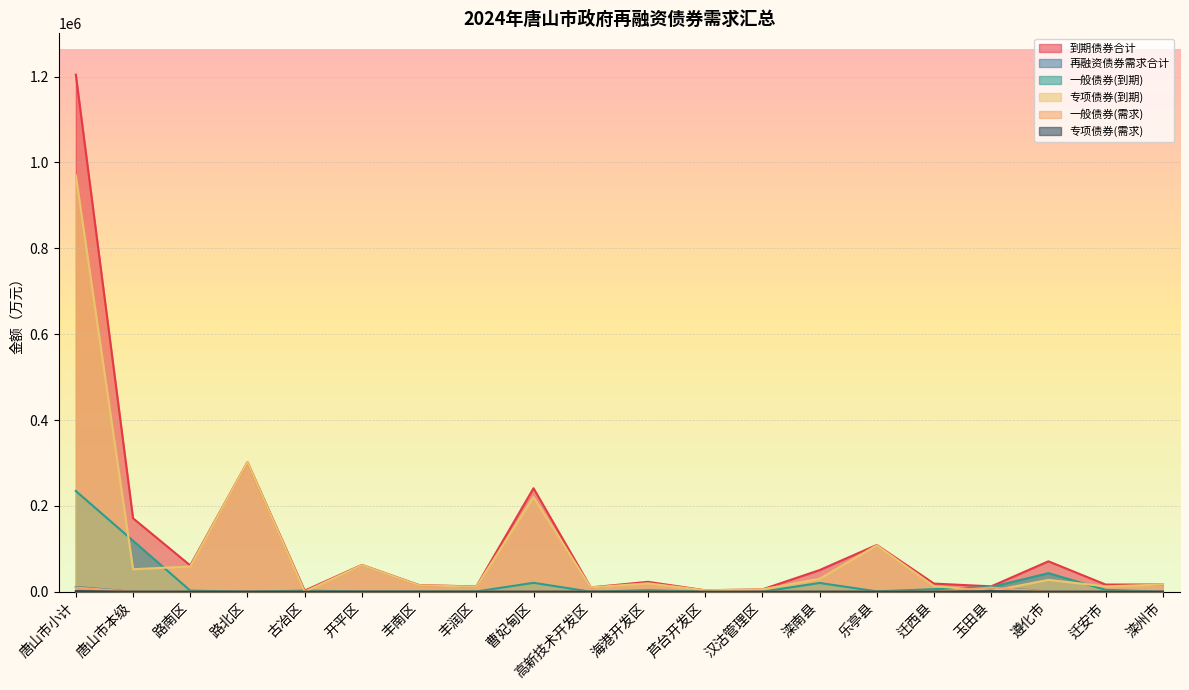

The value of 一般债券(到期) at 开平区 is 500. True or false?

True